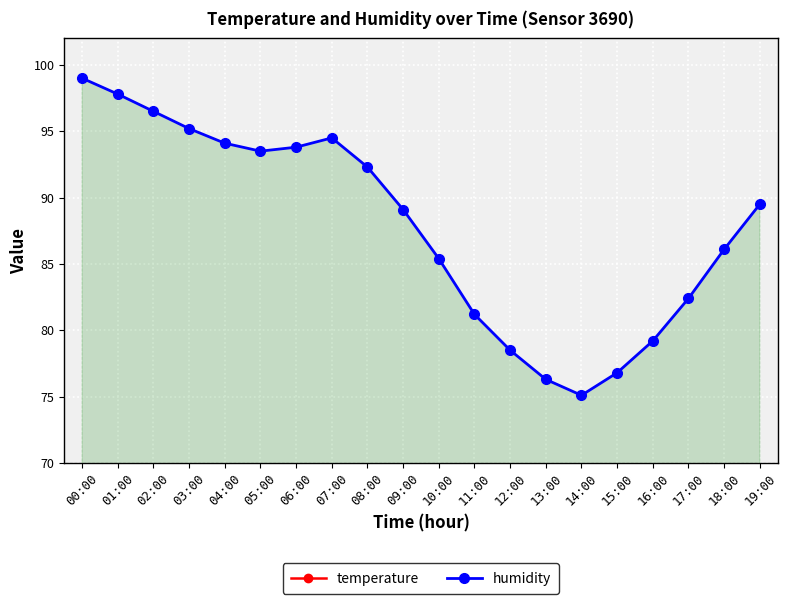

How many data points does each series have?

20